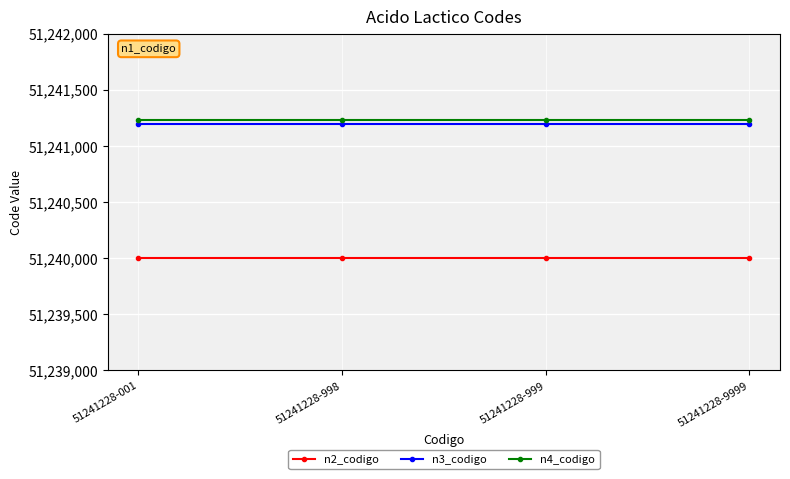

List the series in order of their peak value, lowest first.

n2_codigo, n3_codigo, n4_codigo